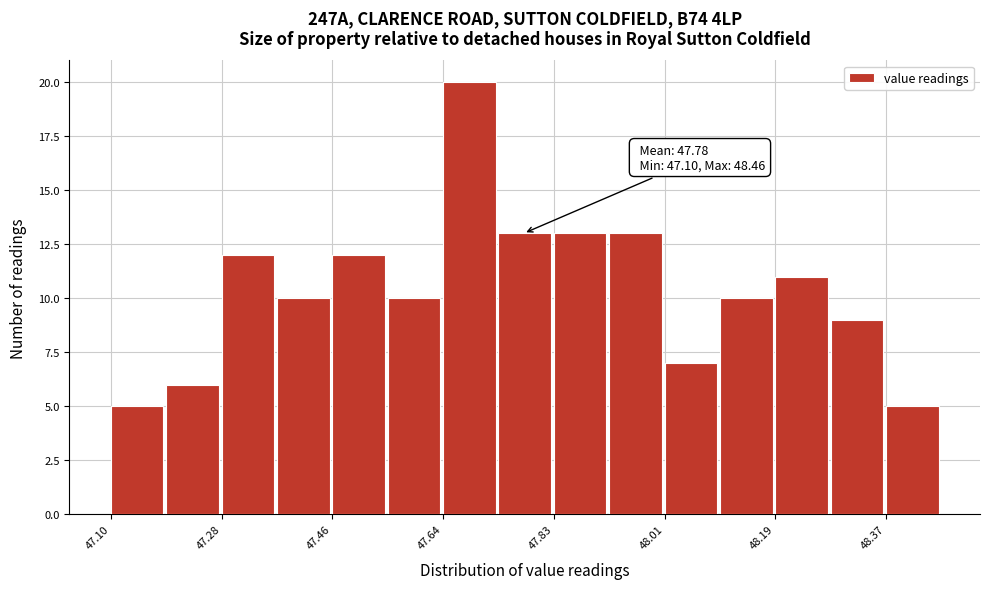

Which range on the x-axis has the tallest bar?

47.64 to 47.74